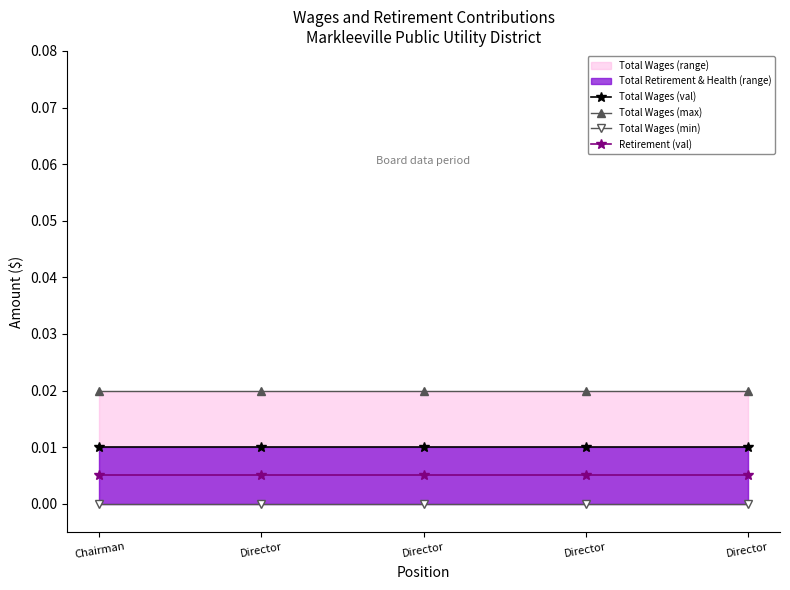

True or false: Total Wages (val) and Total Wages (min) intersect in this chart.

False